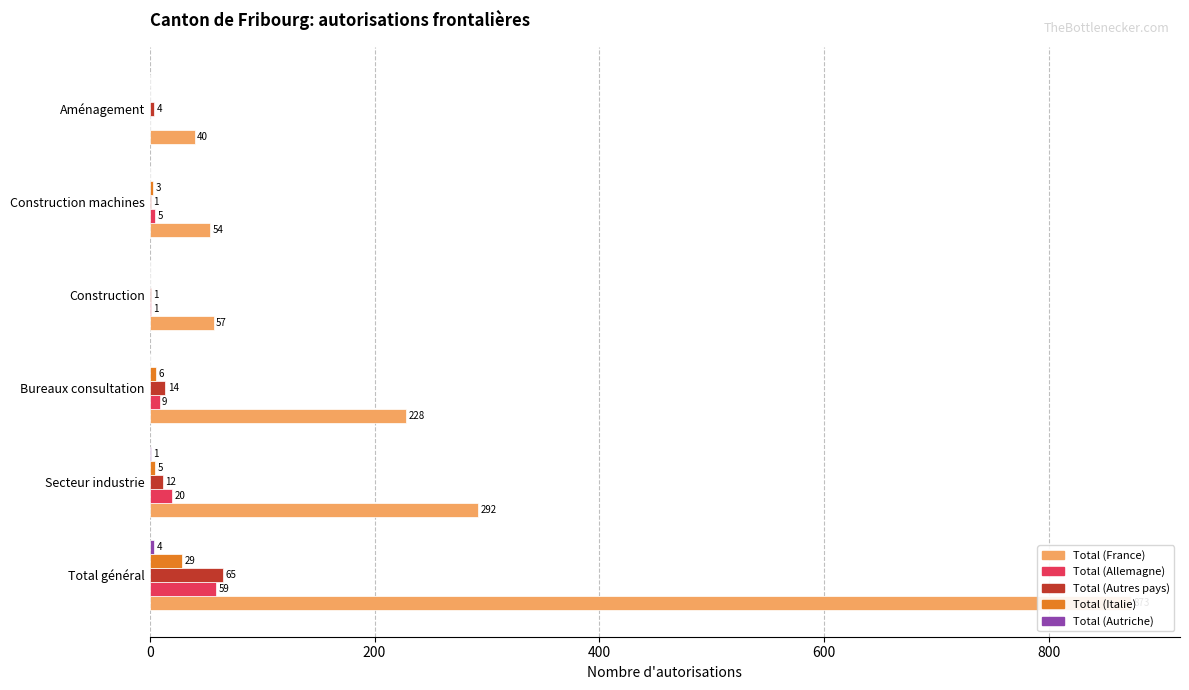

Is the value of Total (Allemagne) at Construction greater than the value of Total (France) at Secteur industrie?

No